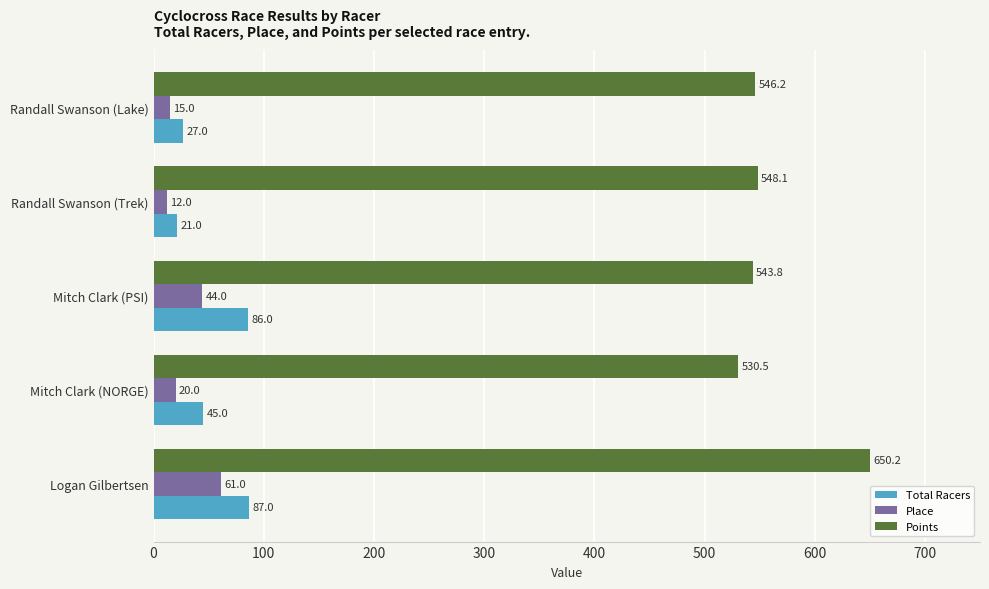

At which label is Place closest to 36?

Mitch Clark (PSI)